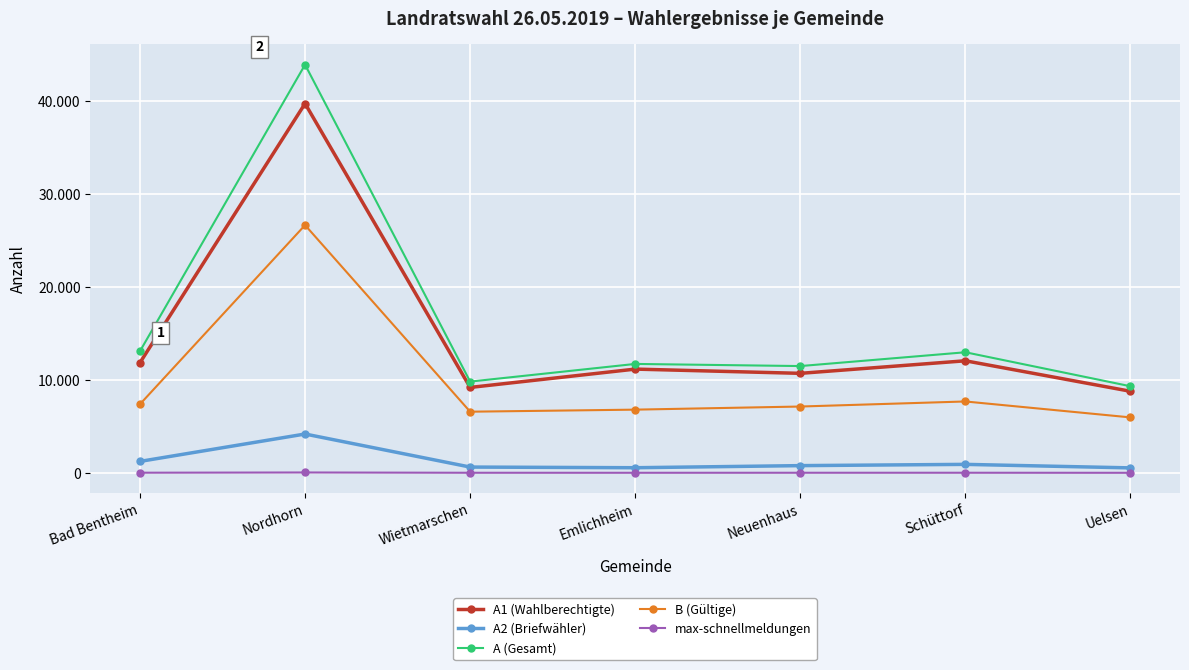

What are all the series names shown in the legend?

A1 (Wahlberechtigte), A2 (Briefwähler), A (Gesamt), B (Gültige), max-schnellmeldungen